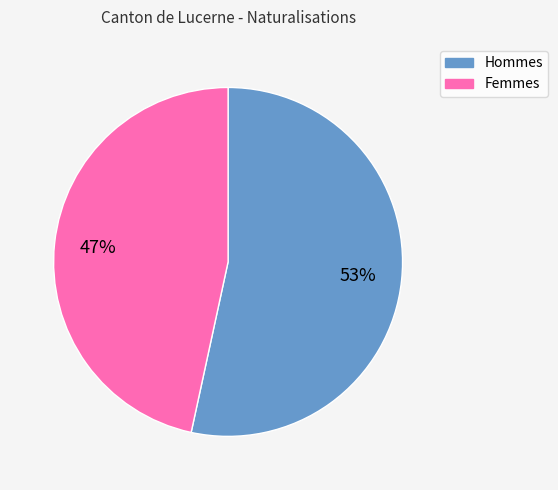

How many segments does this pie chart have?

2